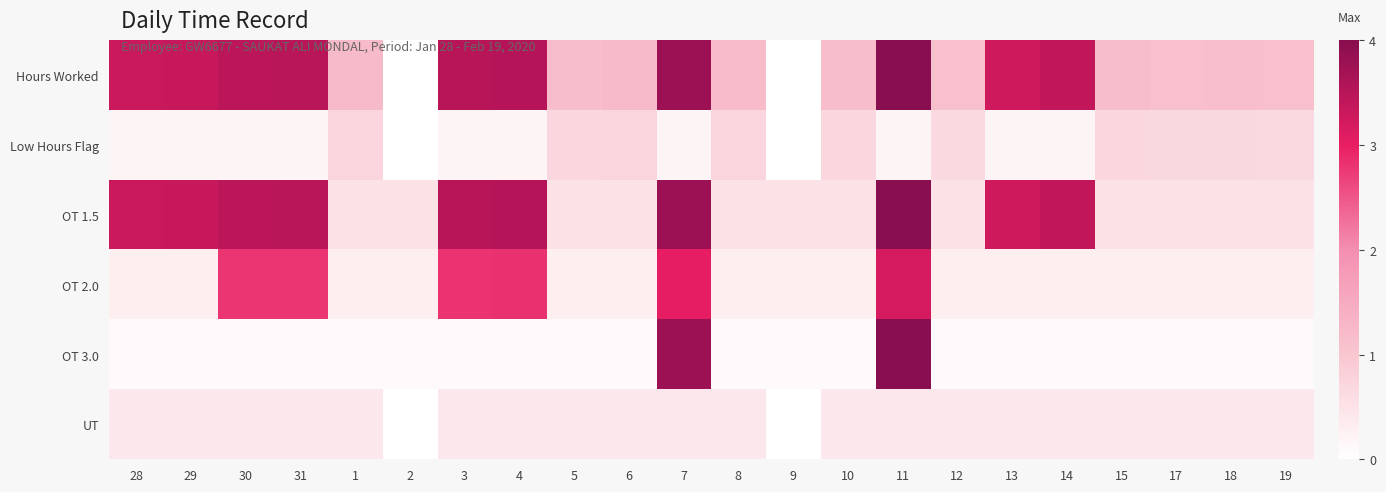

At which category is the sum across all series the highest?

11